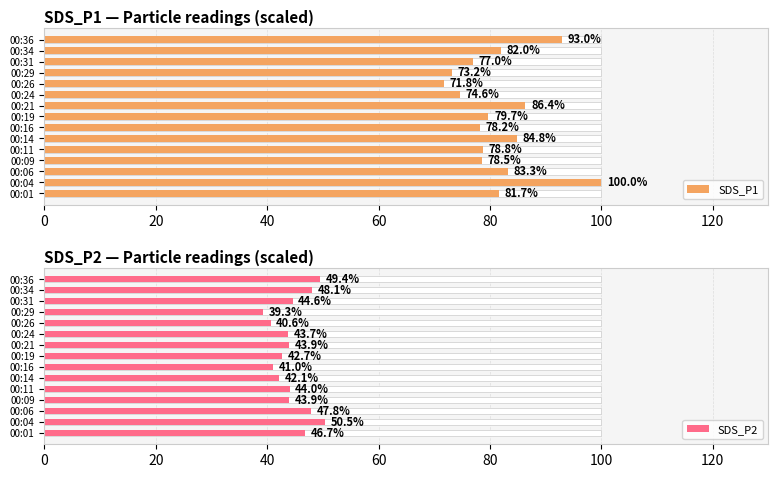

At 00:36, list the series in order from smallest to largest.

SDS_P2, SDS_P1